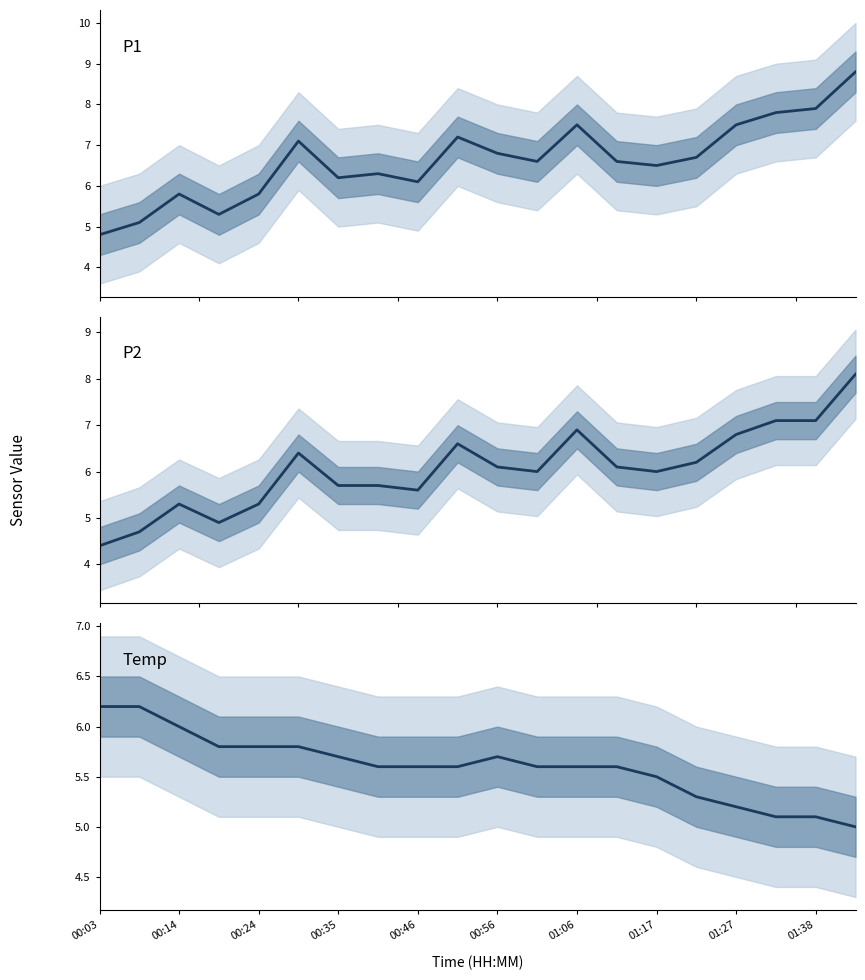

List the series in order of their overall mean, lowest first.

Temp, P2, P1